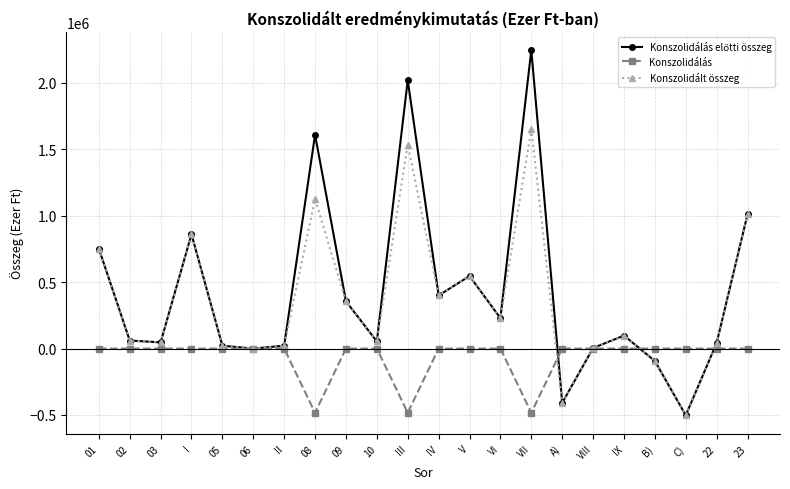

What position from the right is 05?

18